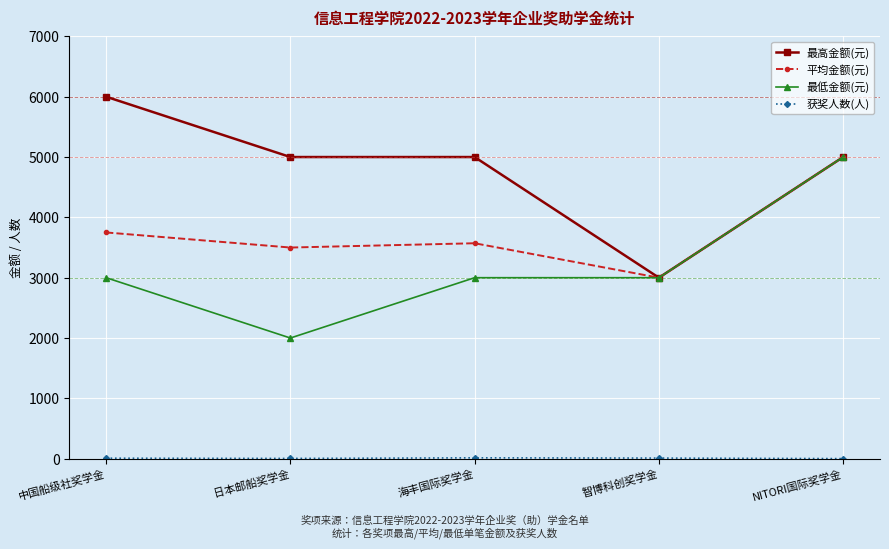

Is it true that 平均金额(元) equals 3000 at 智博科创奖学金?

True